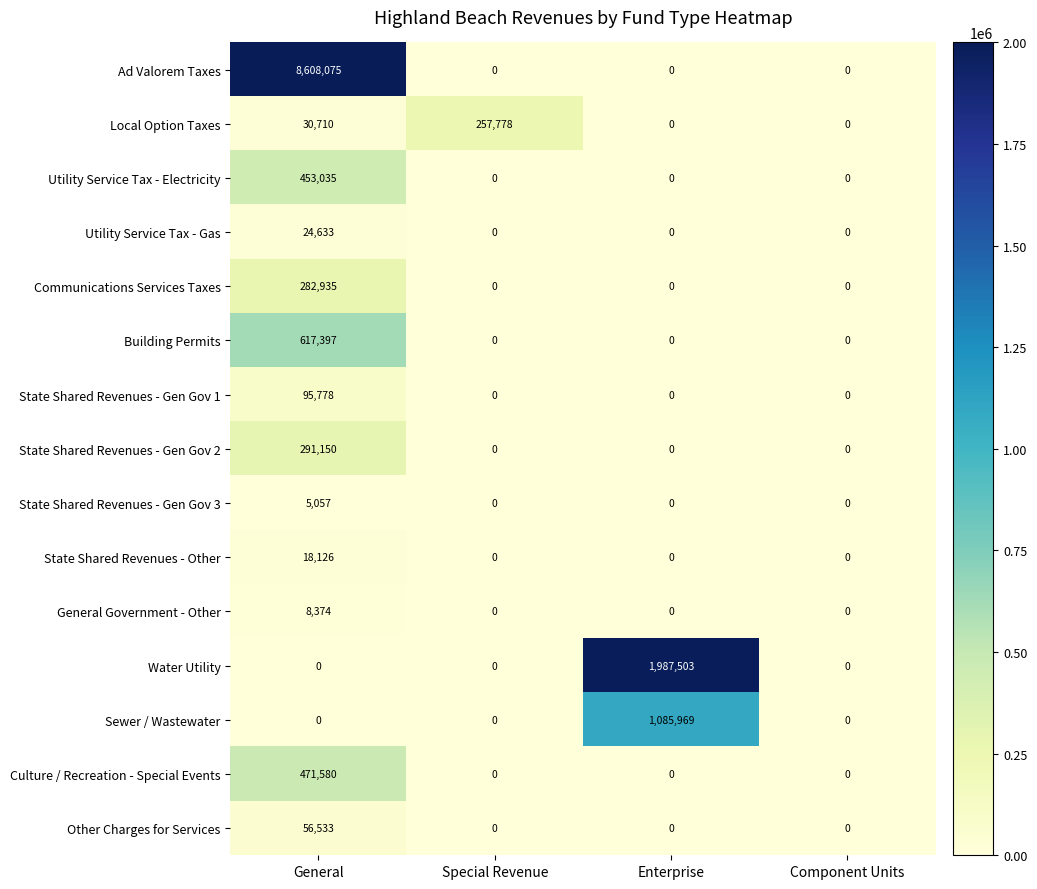

Count the Local Option Taxes values in the range 0 to 257778.

4